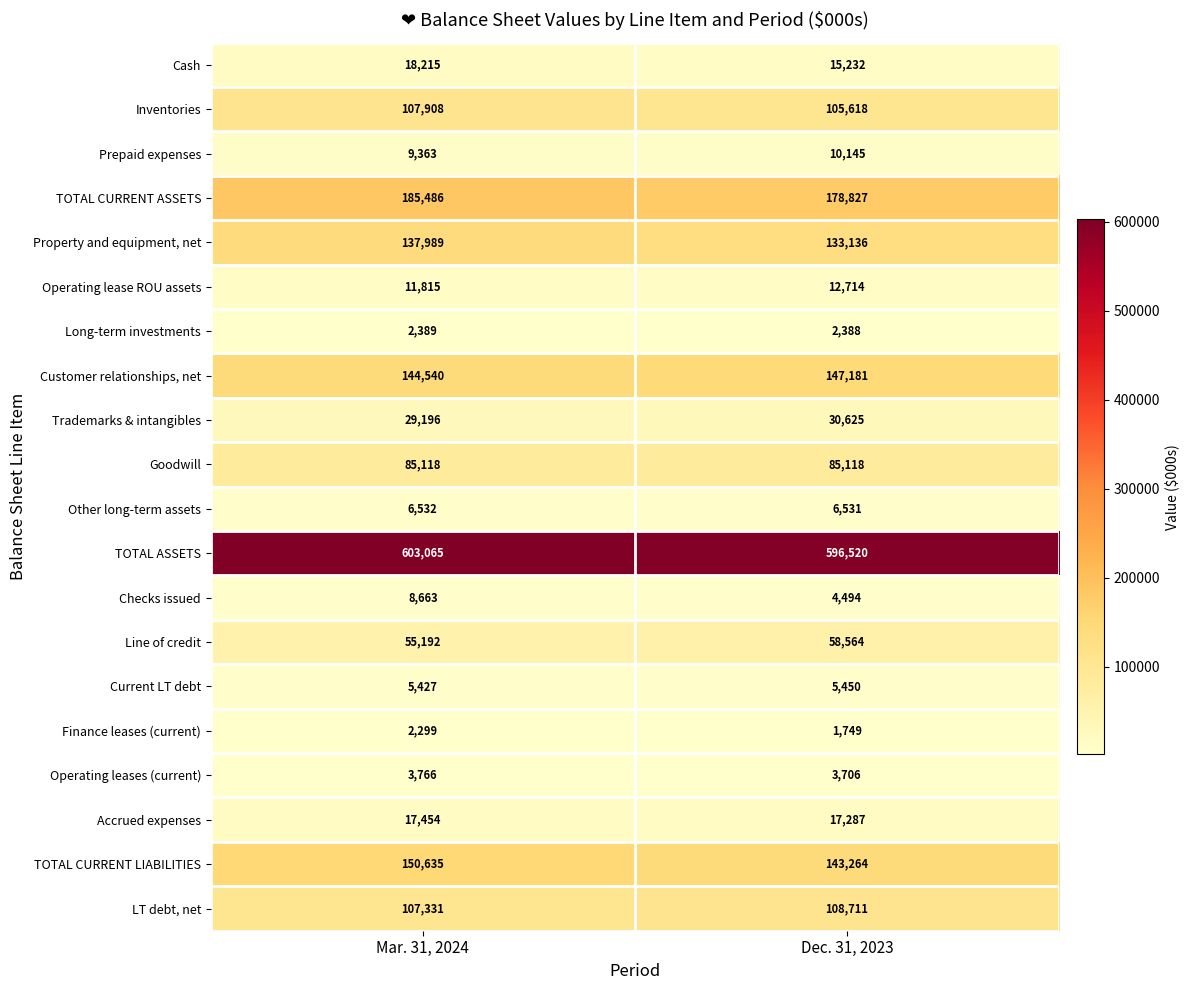

The value of Operating leases (current) at Dec. 31, 2023 is 5702. True or false?

False